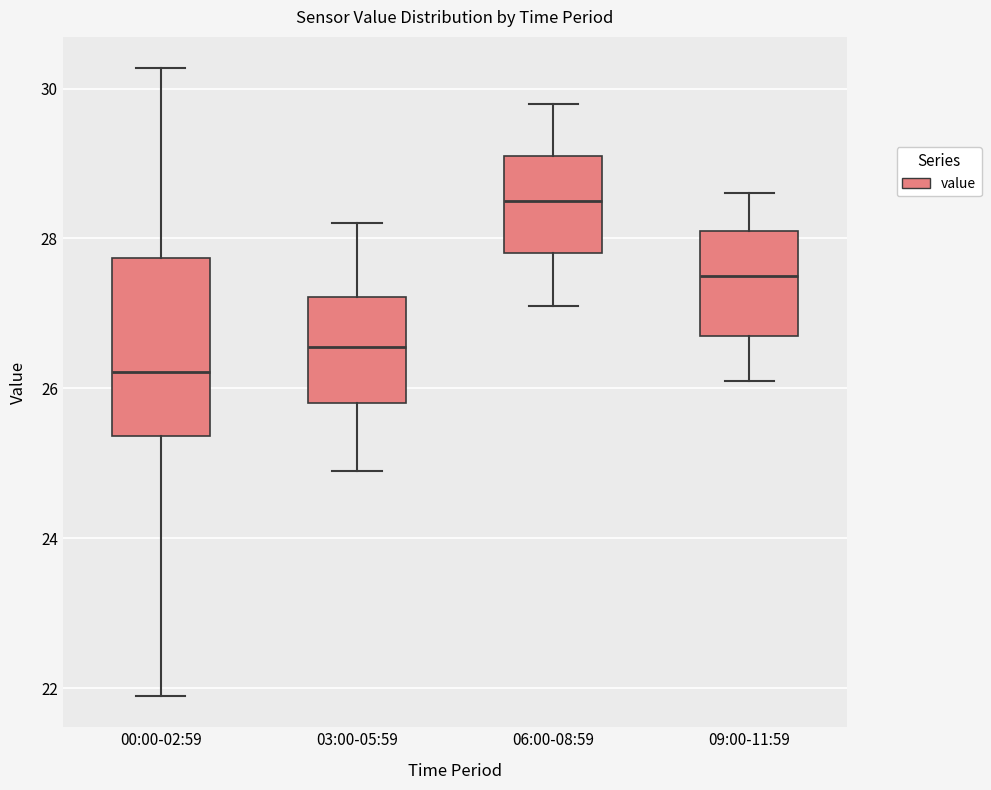

Which box's median line is the lowest?

00:00-02:59